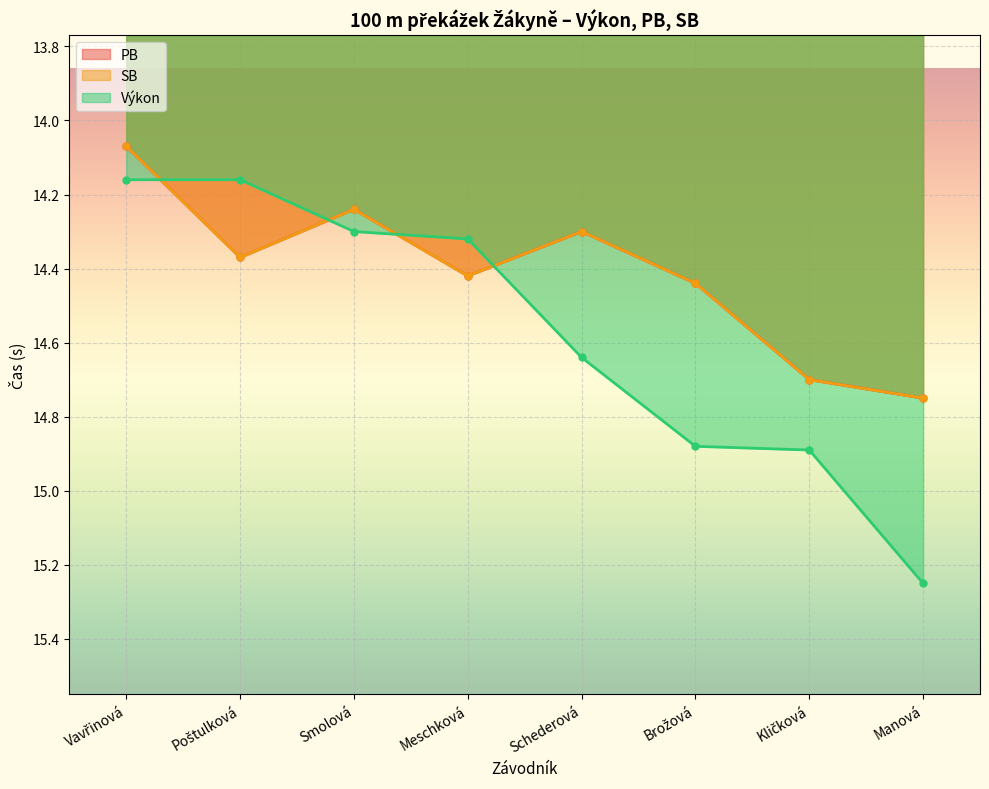

What is the value of the Výkon point at the 5th from the left?

14.6